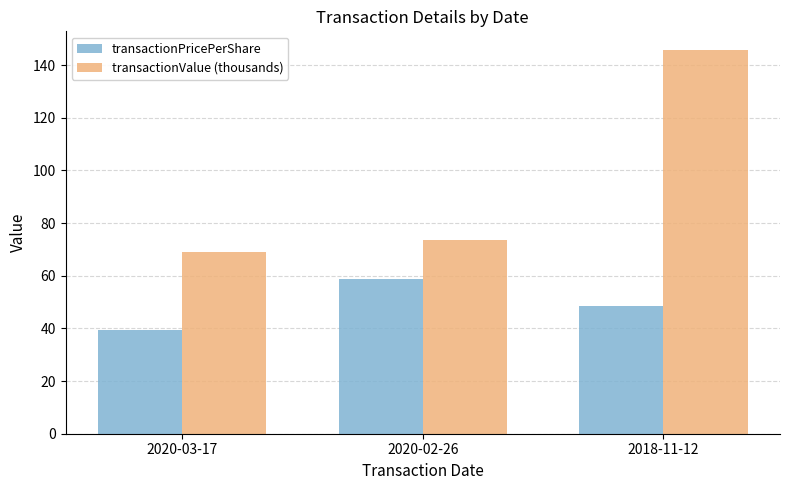

True or false: transactionPricePerShare has a value of 39.4 at 2020-03-17.

True